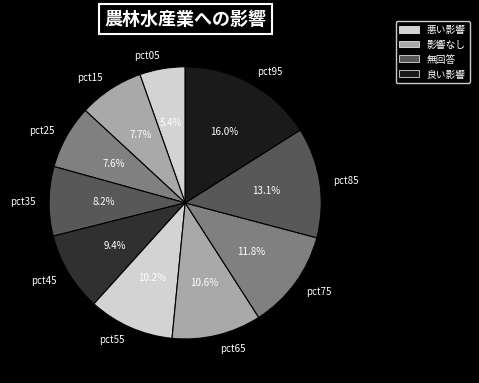

To the nearest percent, what is the combined percentage of pct95 and pct25?

24%